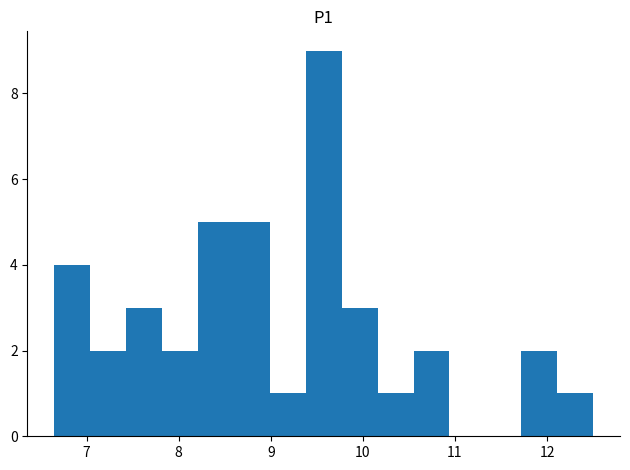

Read against the x-axis, roughly where is the centre of the tallest bar?

9.6